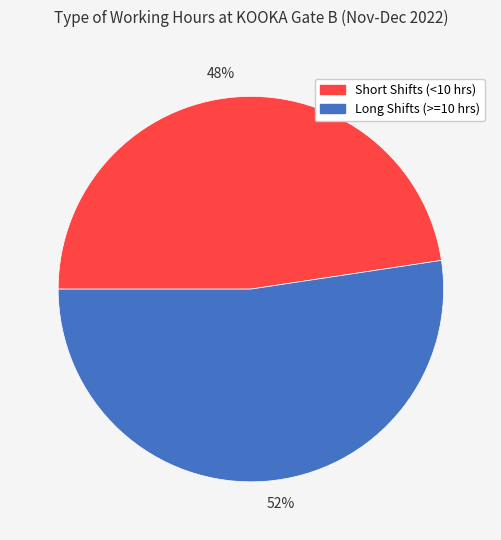

Which has a higher value, Long Shifts (>=10 hrs) or Short Shifts (<10 hrs)?

Long Shifts (>=10 hrs)